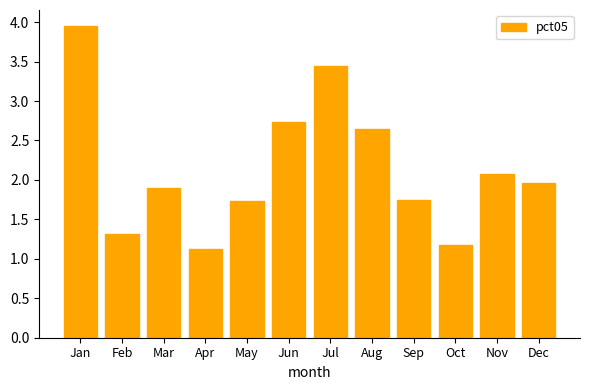

At which category does the chart reach its peak across all series?

Jan